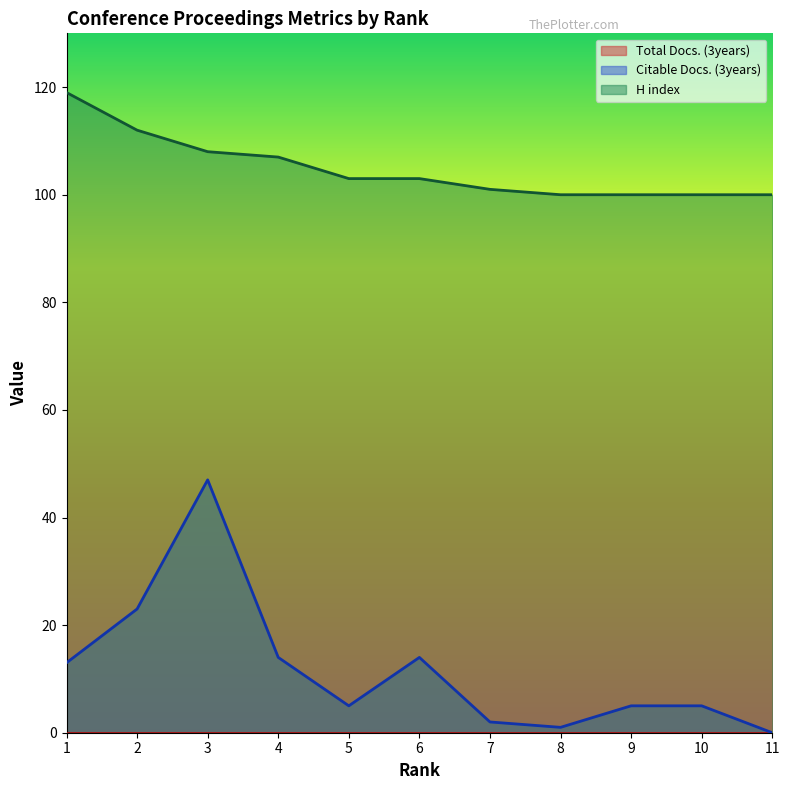

Is the value of H index at 9 greater than the value of Citable Docs. (3years) at 4?

Yes